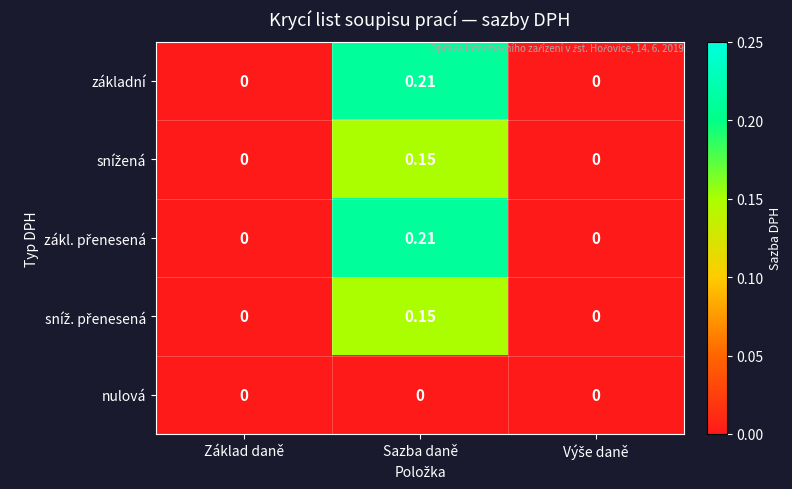

At which category is the sum across all series the highest?

Sazba daně